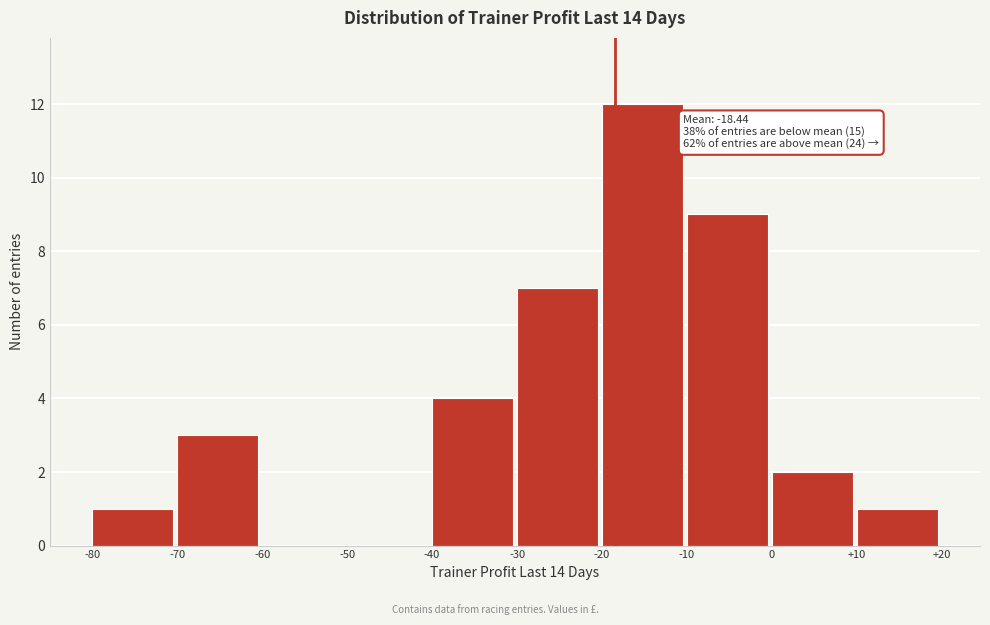

Over which range of the x-axis is the bar tallest?

-20 to -10